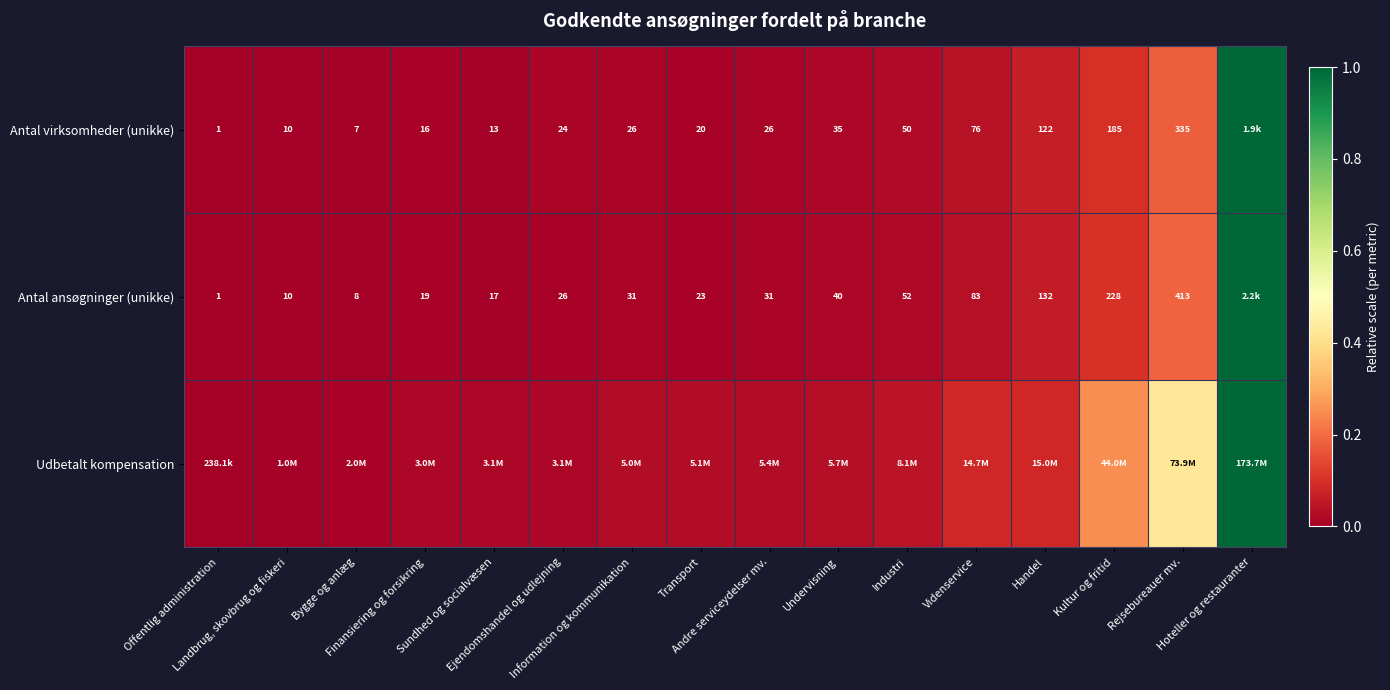

At which label does Antal virksomheder (unikke) reach its peak?

Hoteller og restauranter